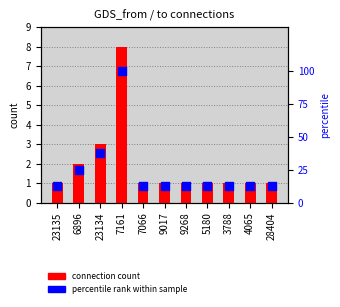

What are all the series names shown in the legend?

connection count, percentile rank within sample